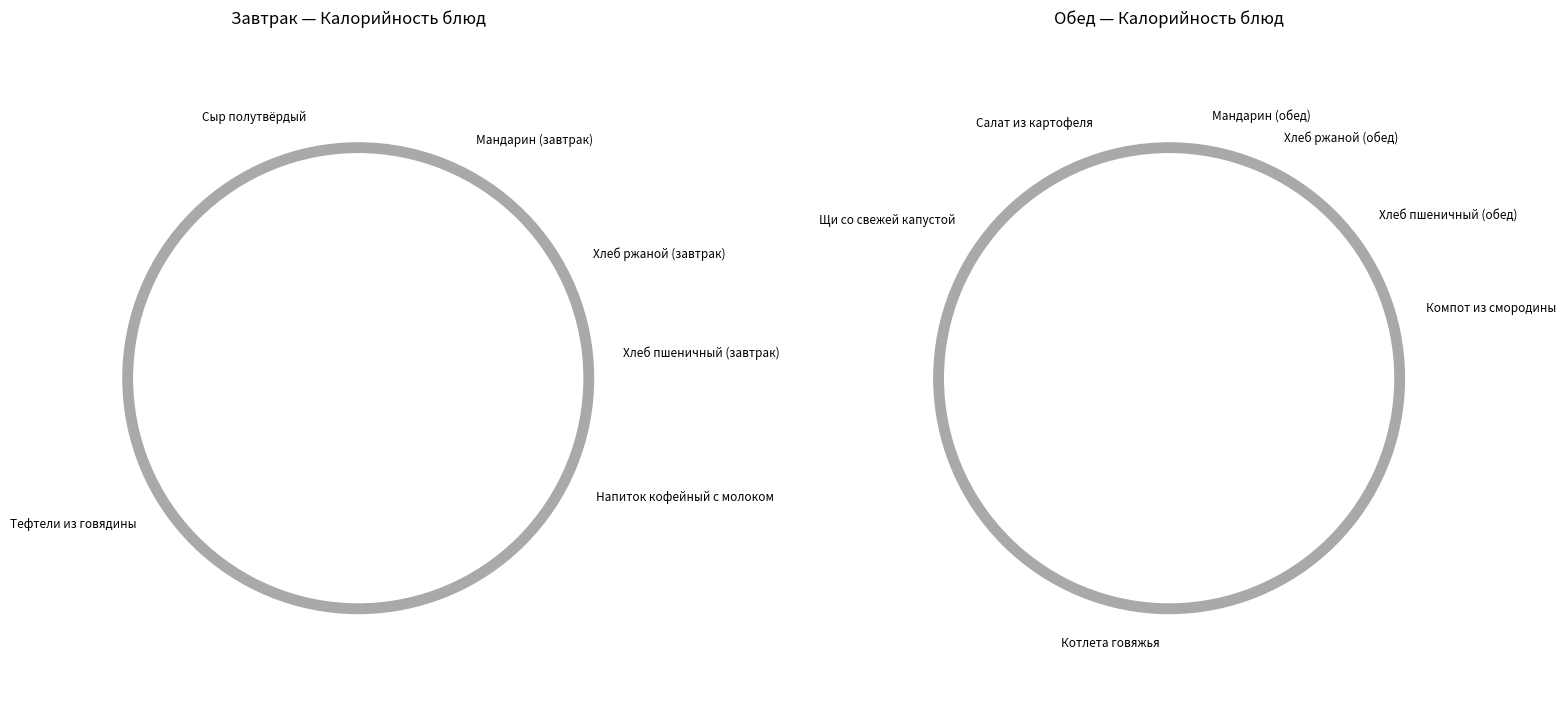

Which has a higher value, Мандарин (завтрак) or Мандарин (обед)?

Мандарин (завтрак)